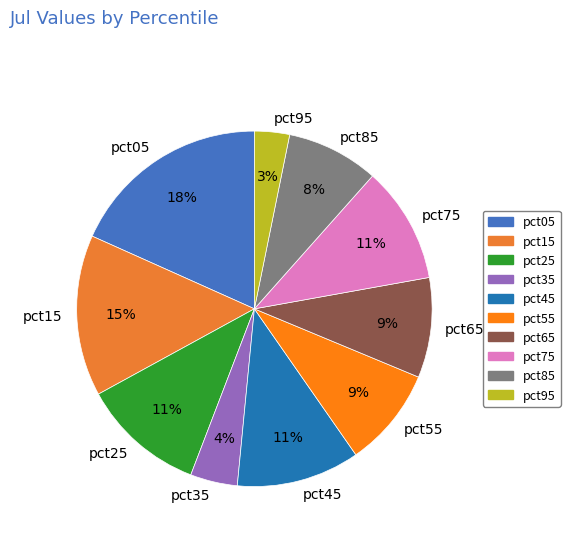

To the nearest percent, what portion does pct85 represent?

8%